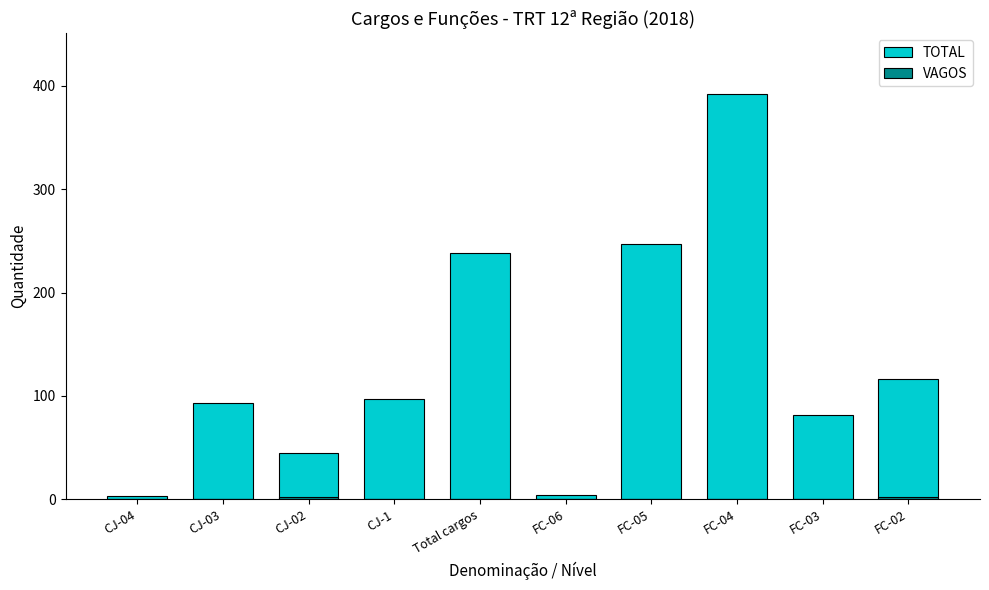

At CJ-02, list the series in order from largest to smallest.

TOTAL, VAGOS